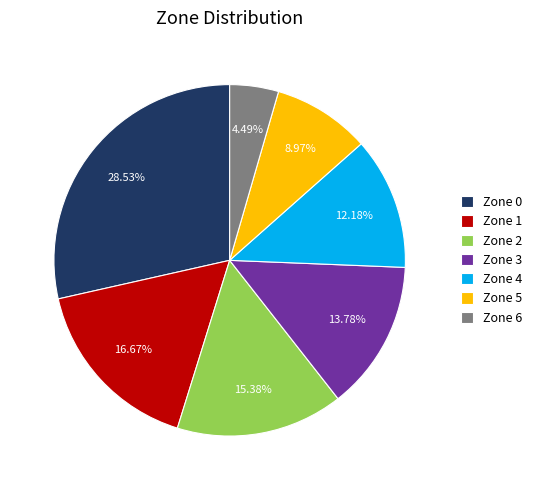

Which category has the biggest portion of the pie?

Zone 0